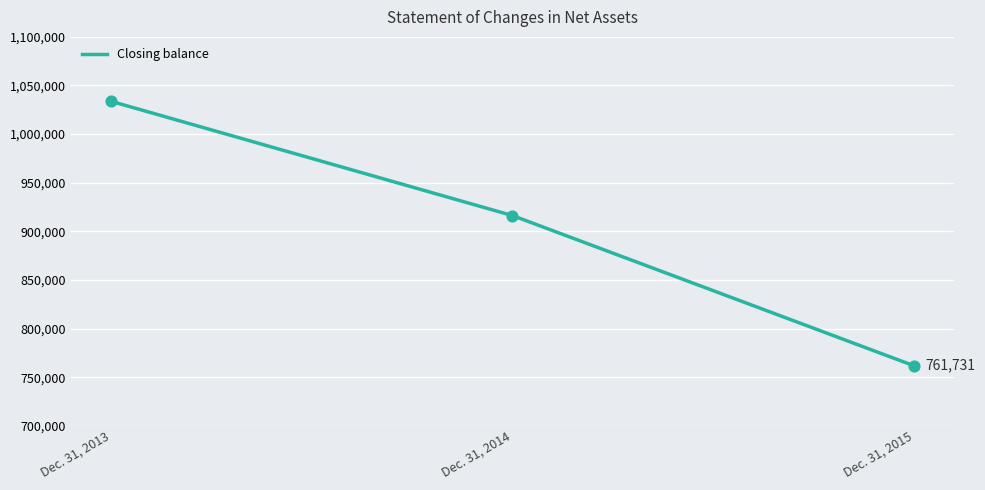

Approximately how many times larger is the value at Dec. 31, 2013 compared to Dec. 31, 2014?

1.1